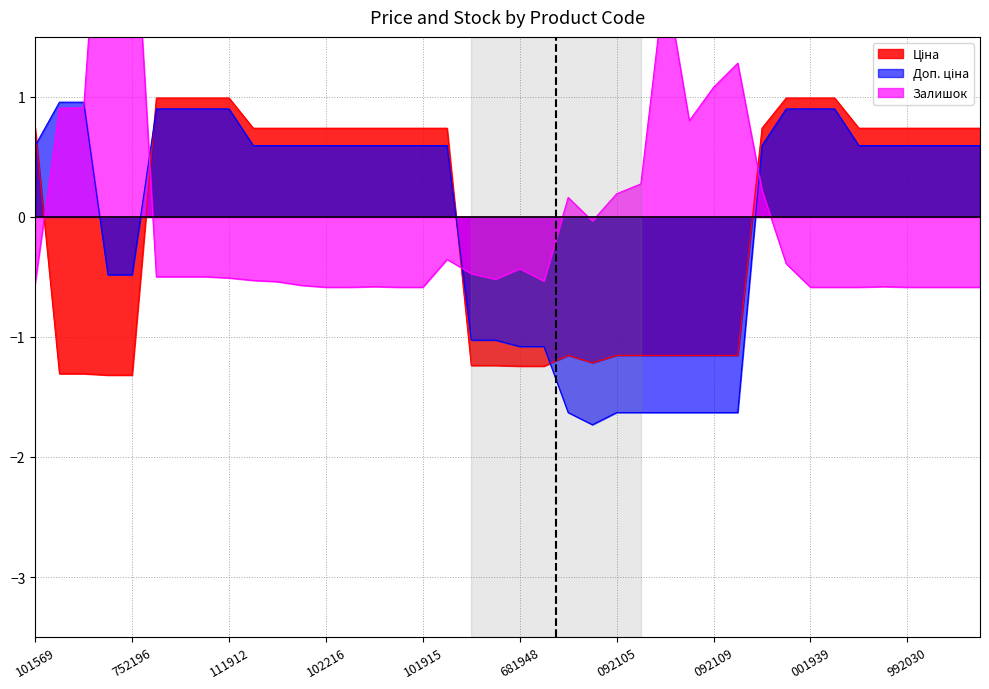

What are all the series names shown in the legend?

Ціна, Доп. ціна, Залишок